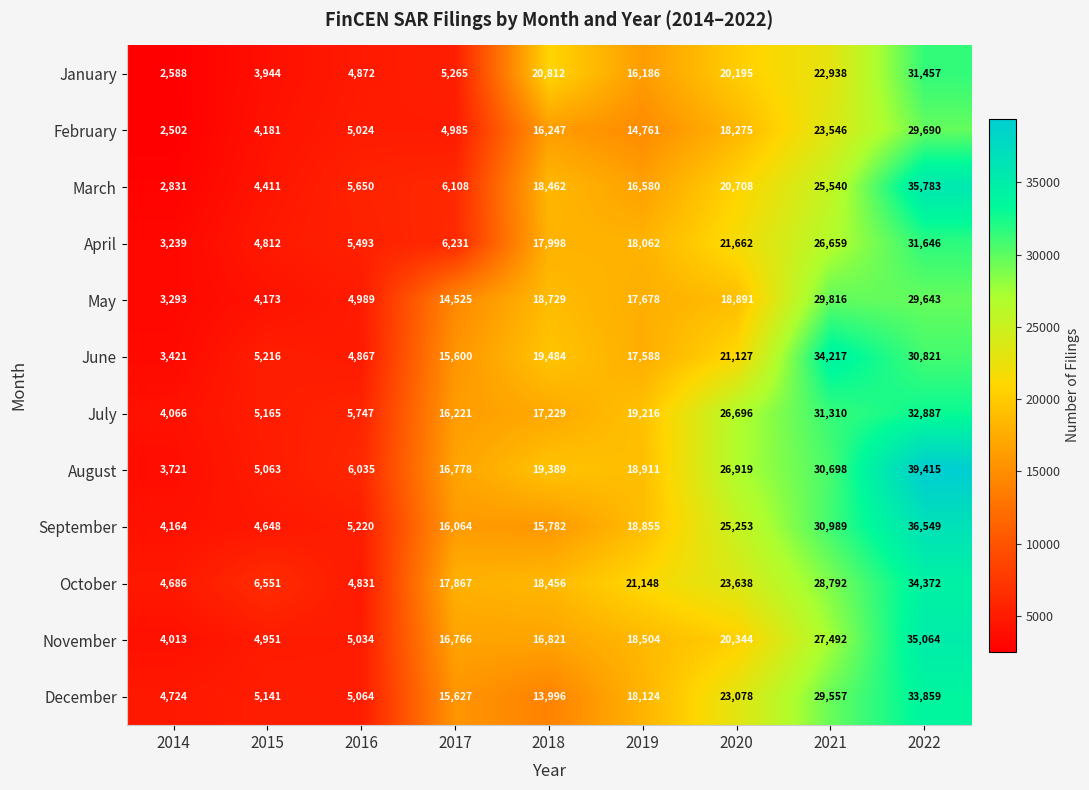

Is it true that March equals 20708 at 2020?

True